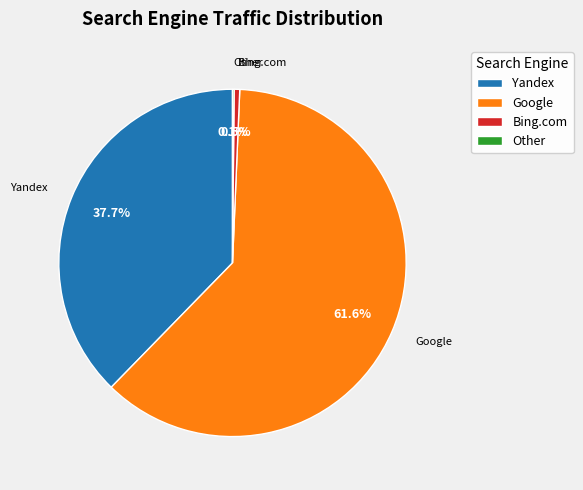

The Yandex slice represents 46% of the pie. True or false?

False